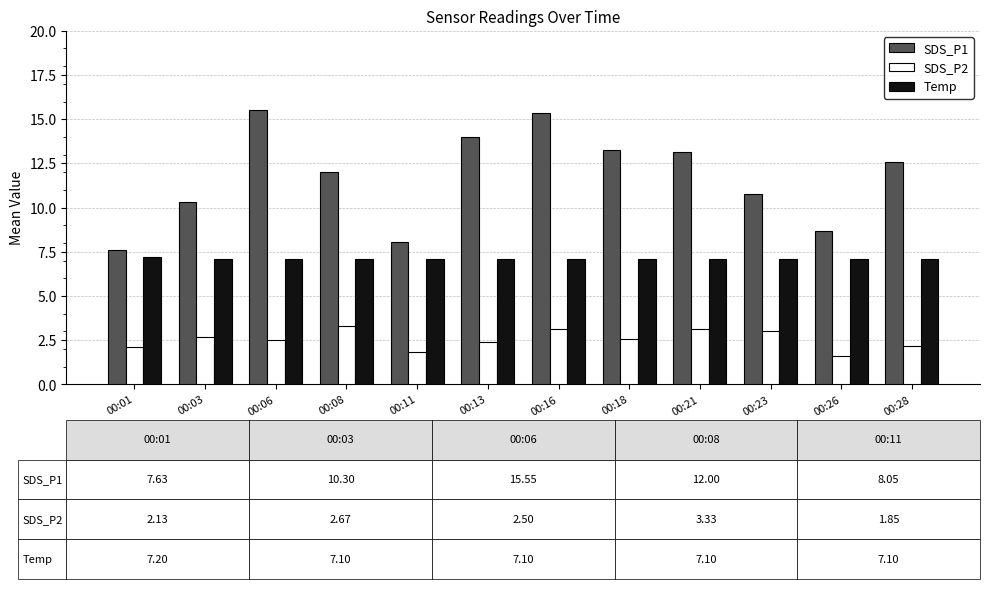

Does the chart contain stacked bars?

No